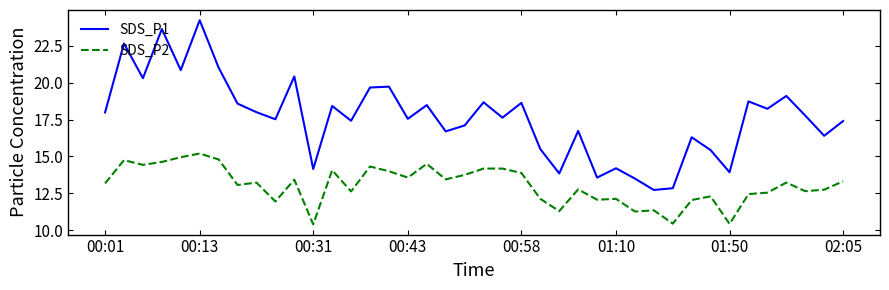

Which series has the largest total across all categories?

SDS_P1